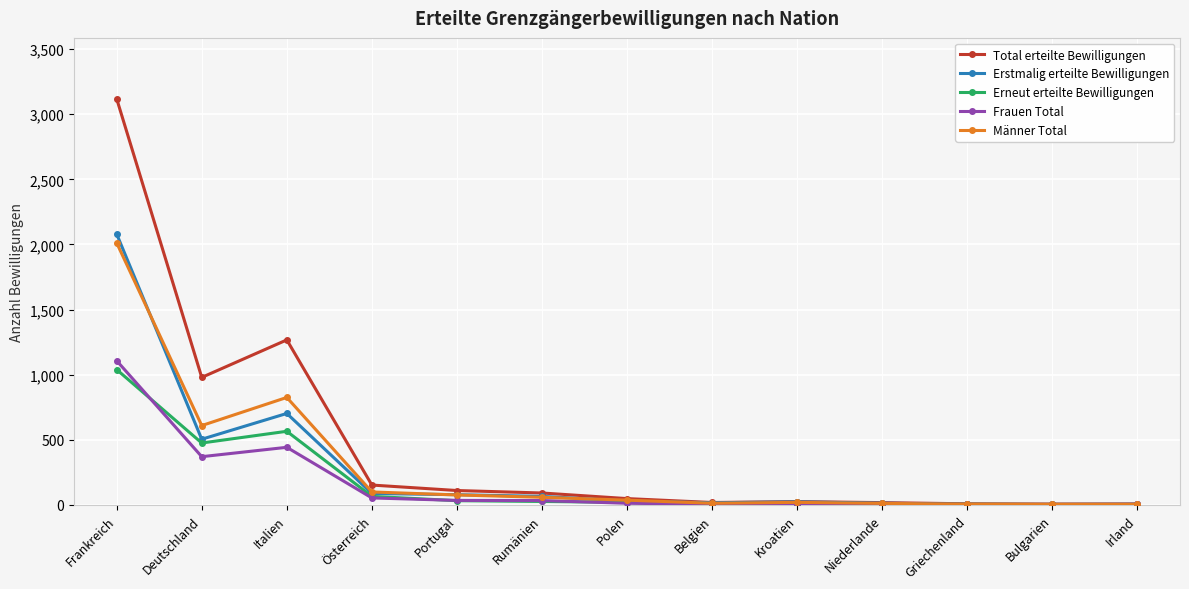

Where is the first local minimum for Erneut erteilte Bewilligungen?

Deutschland